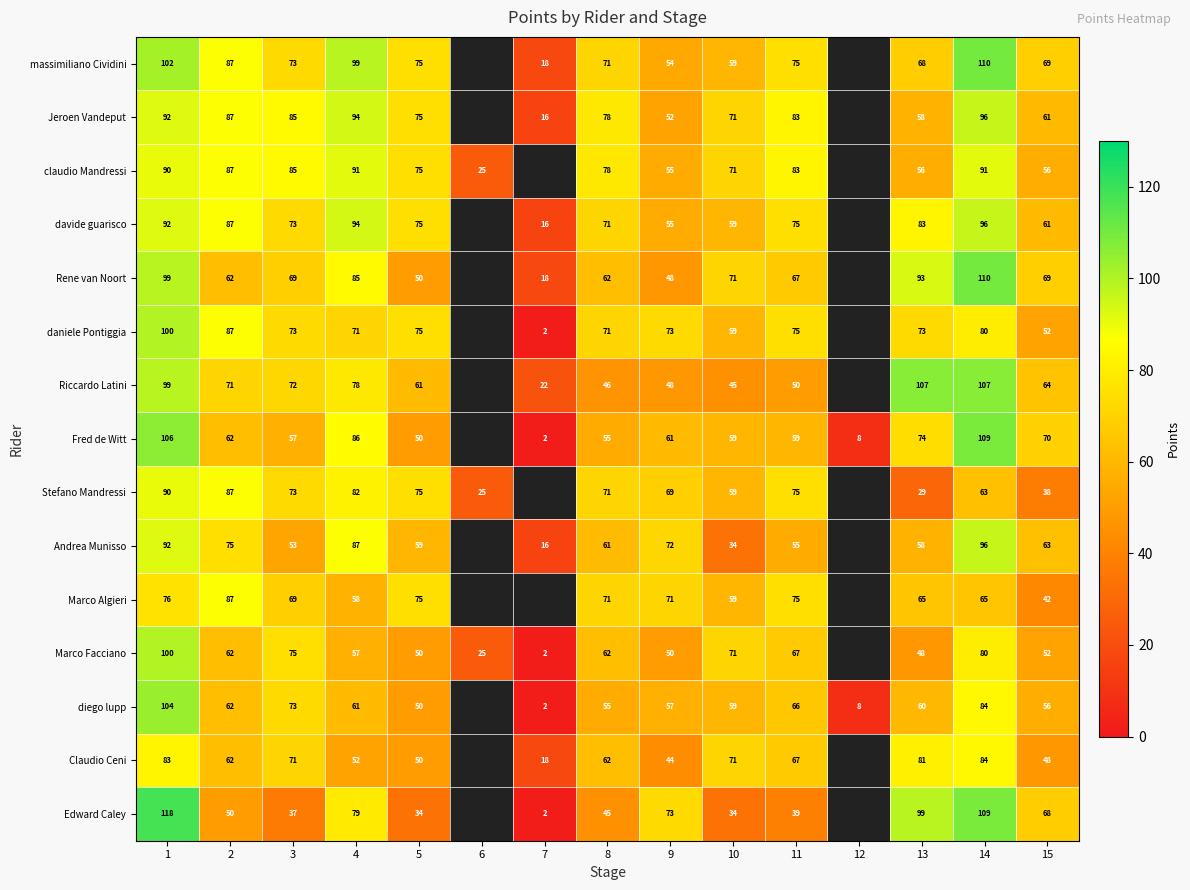

Is the value of Rene van Noort at 8 greater than the value of Andrea Munisso at 9?

No